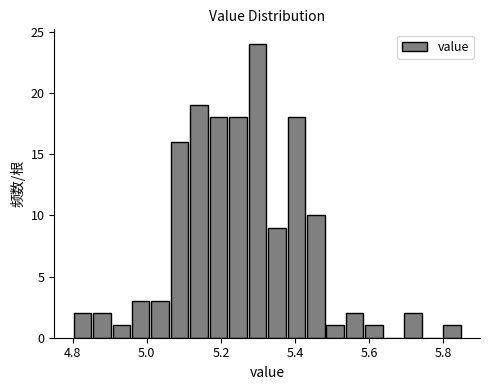

Read against the x-axis, roughly where is the centre of the tallest bar?

5.30